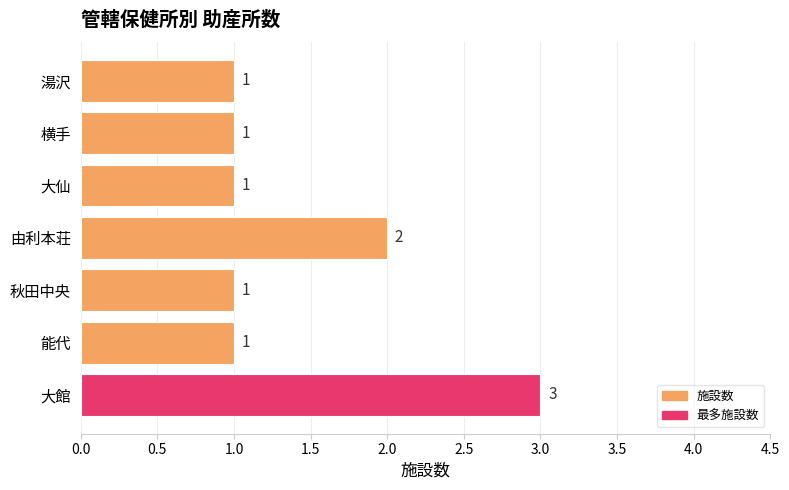

Are the bars horizontal?

Yes